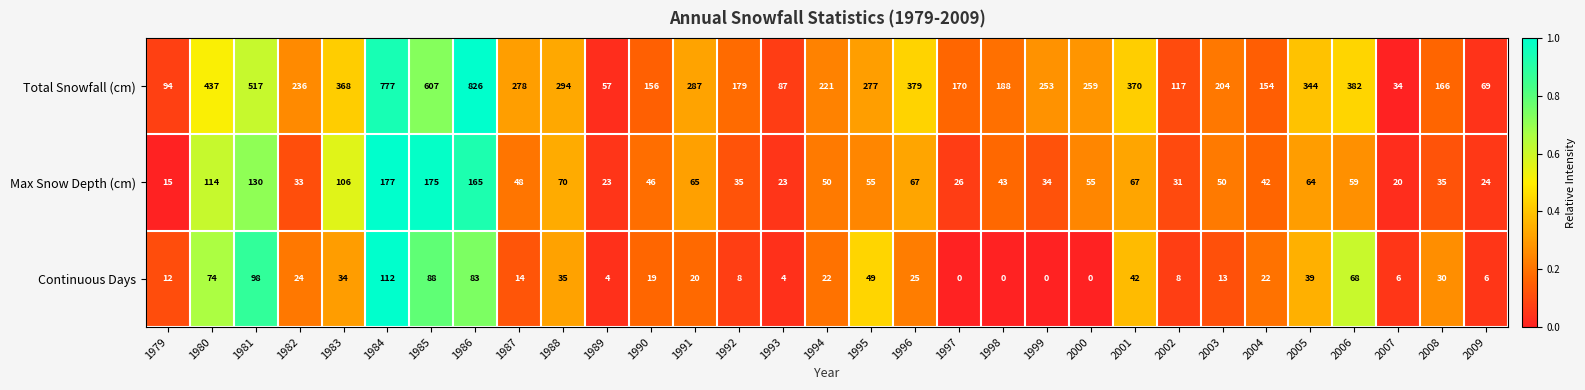

What is the approximate value of Continuous Days at 1988?

35